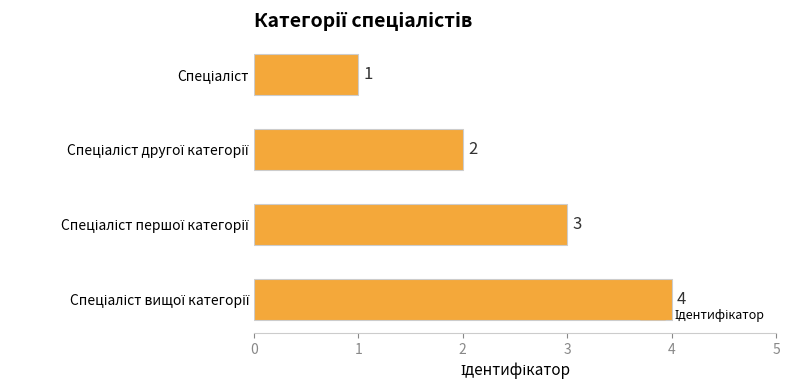

What is the greatest value displayed?

4